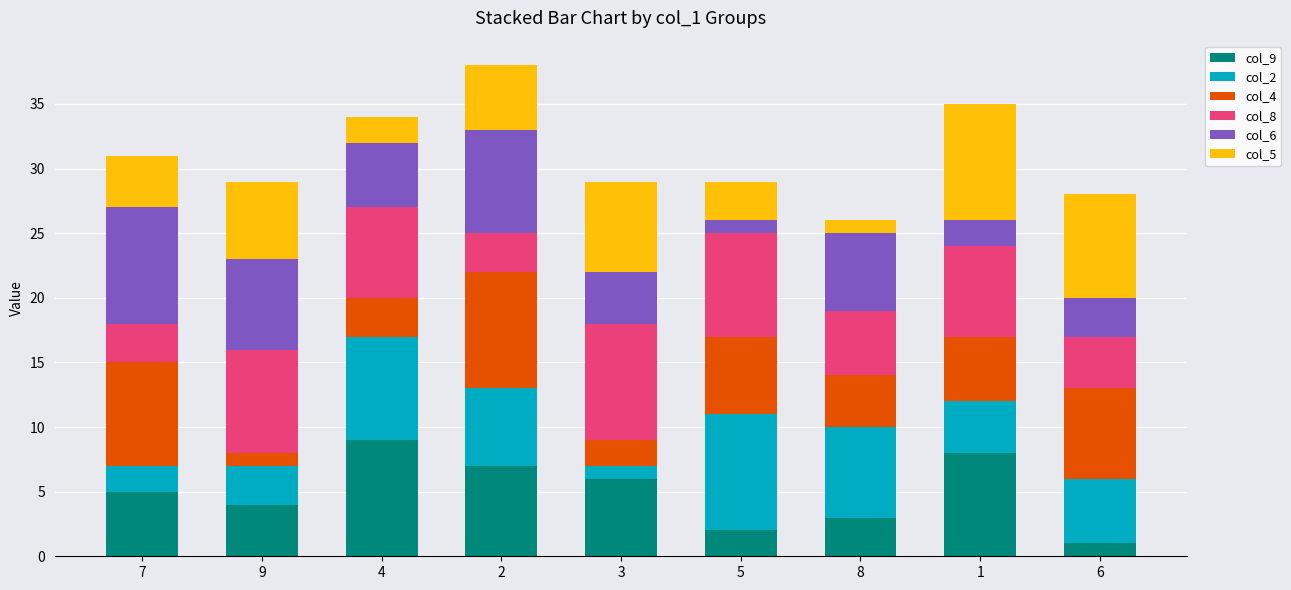

True or false: col_9 has a value of 13 at 4.

False